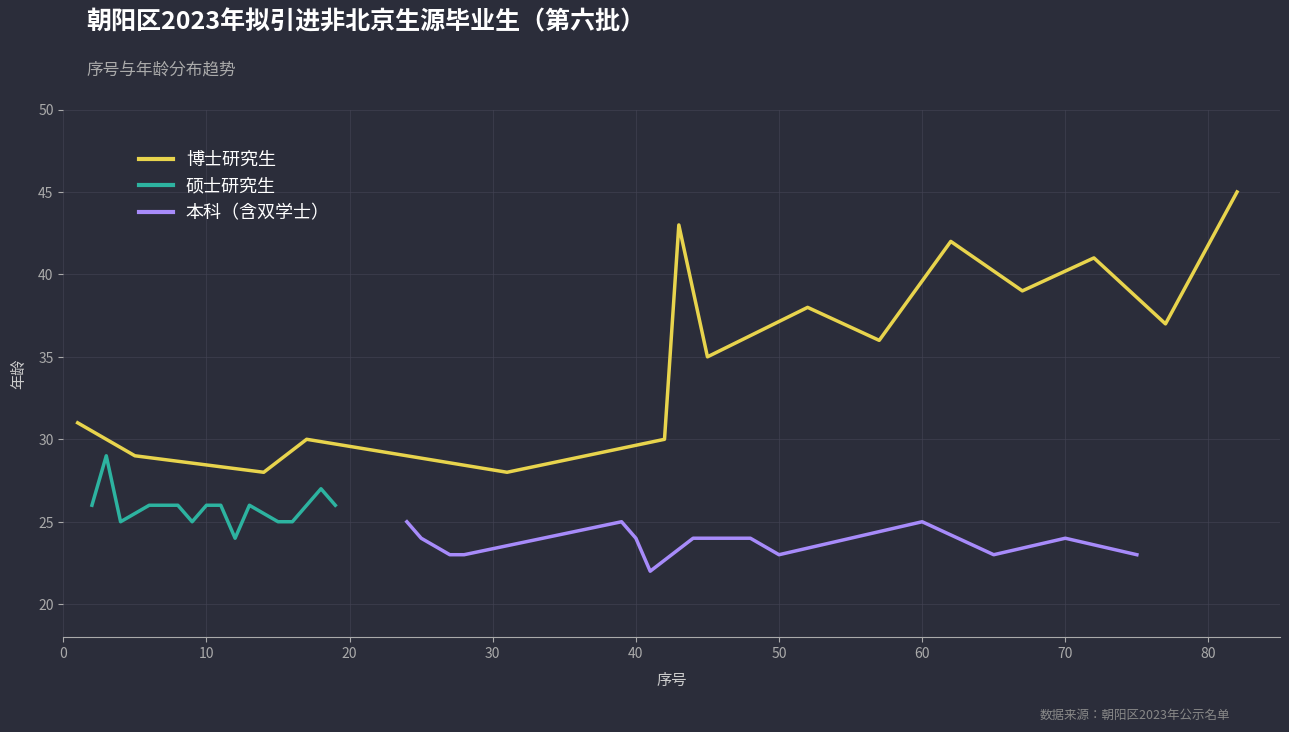

At how many categories does at least one series exceed 38?

5